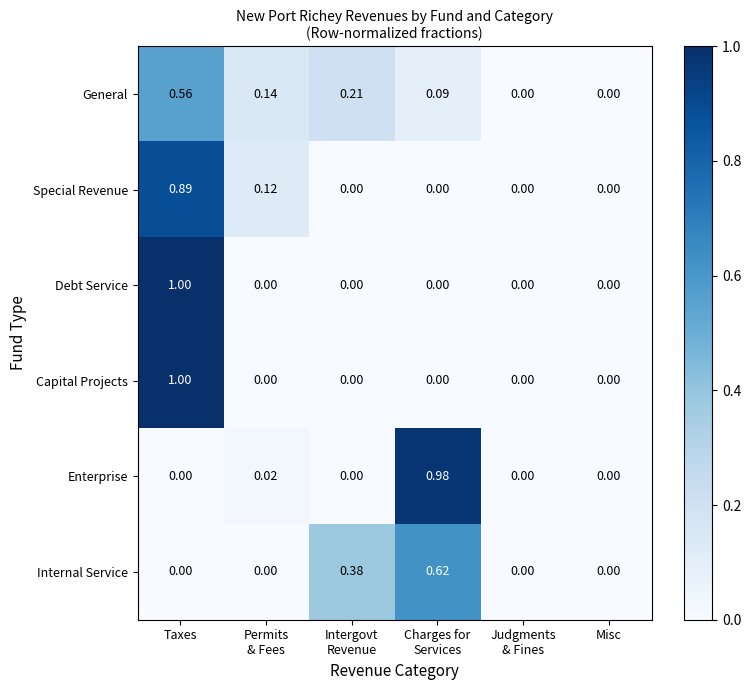

Which series has the largest total across all categories?

Special Revenue